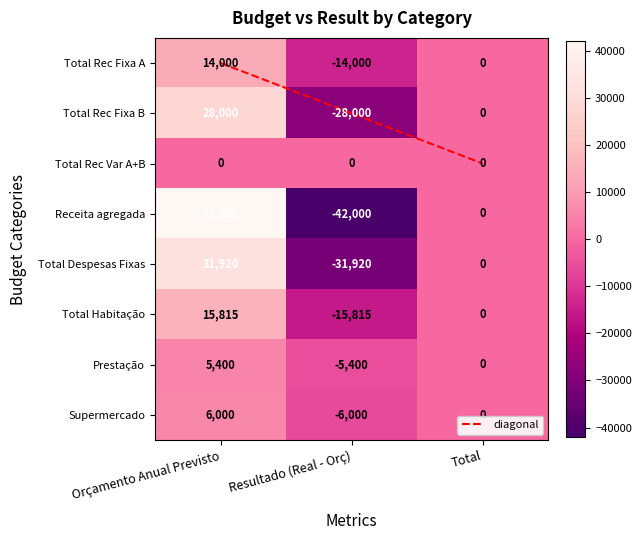

How many Total Rec Fixa B values are between -28000 and 28000?

3